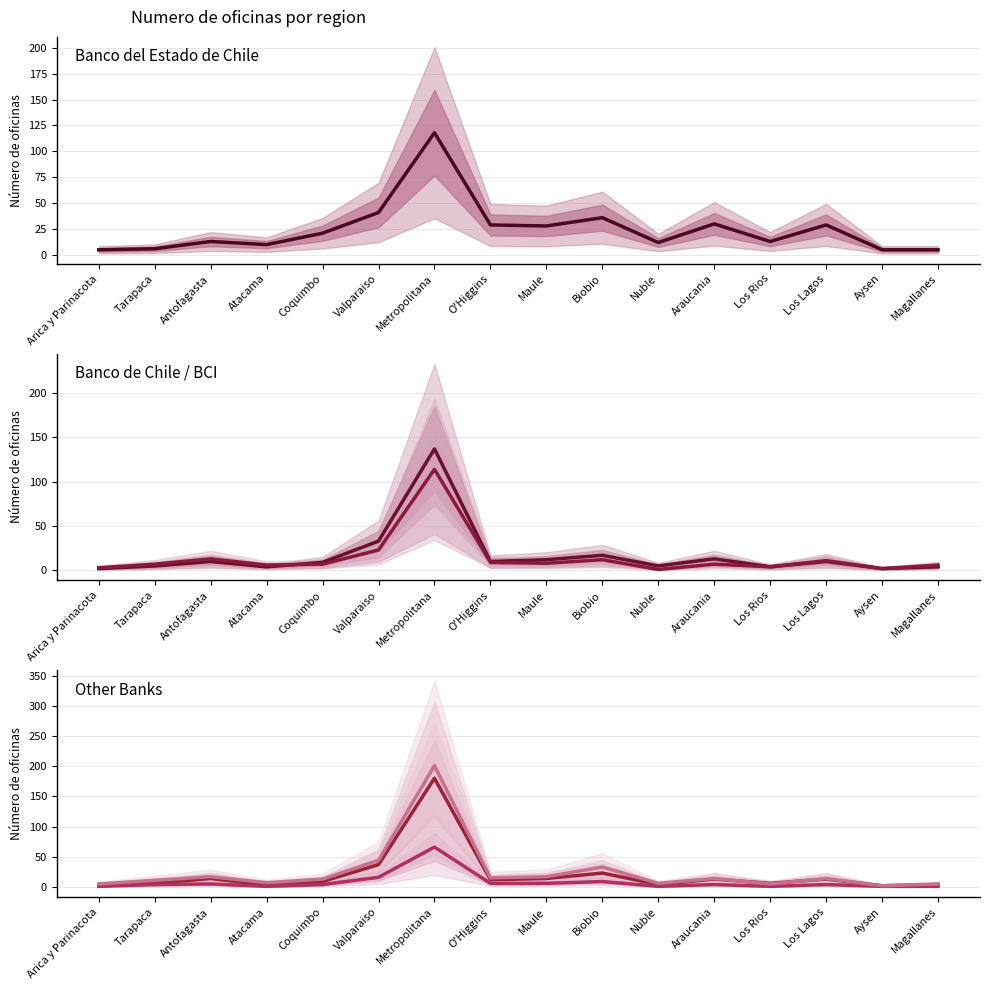

What is the difference between the Banco del Estado de Chile values at Tarapaca and Araucania?

24